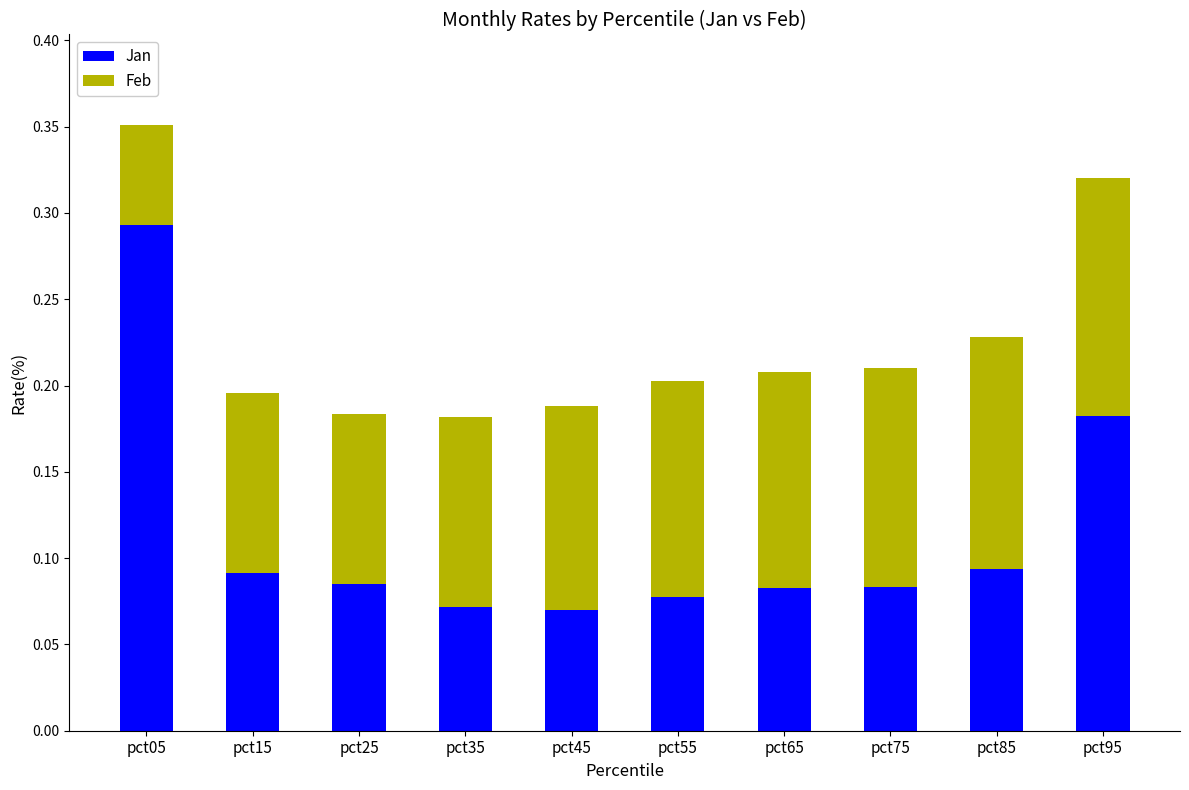

At which category is the sum across all series the highest?

pct05